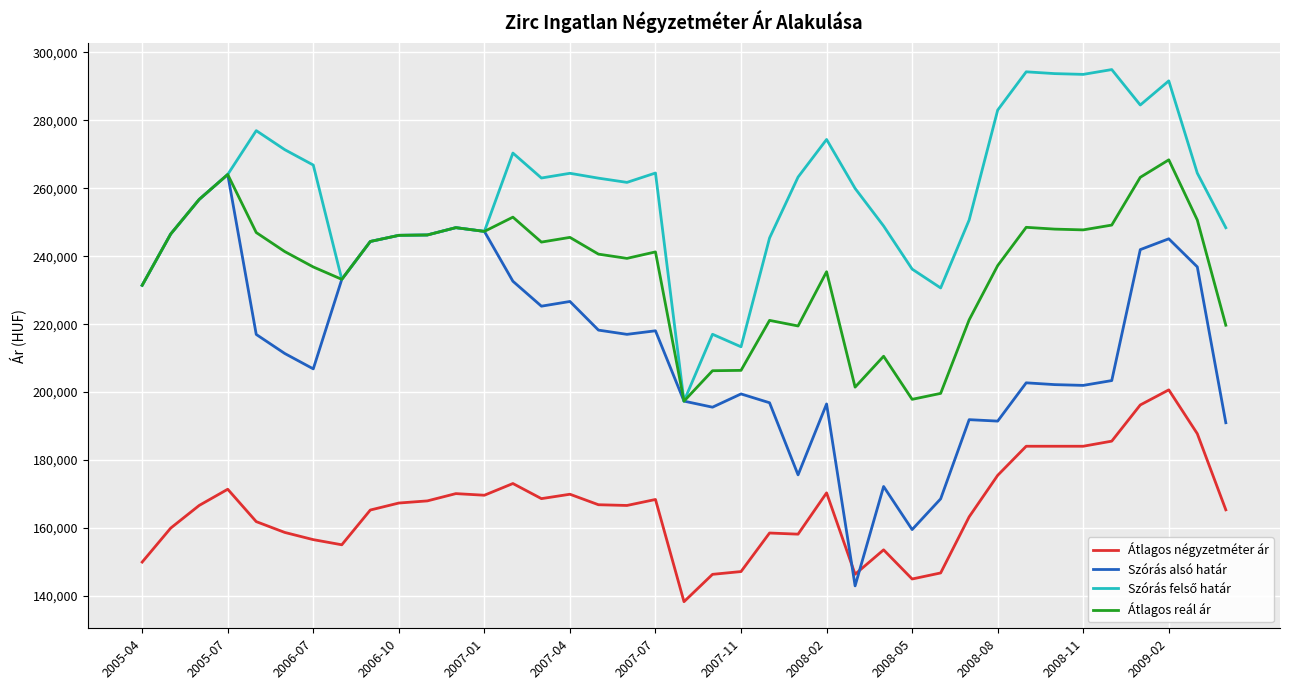

Which series has the largest range (max minus min)?

Szórás alsó határ